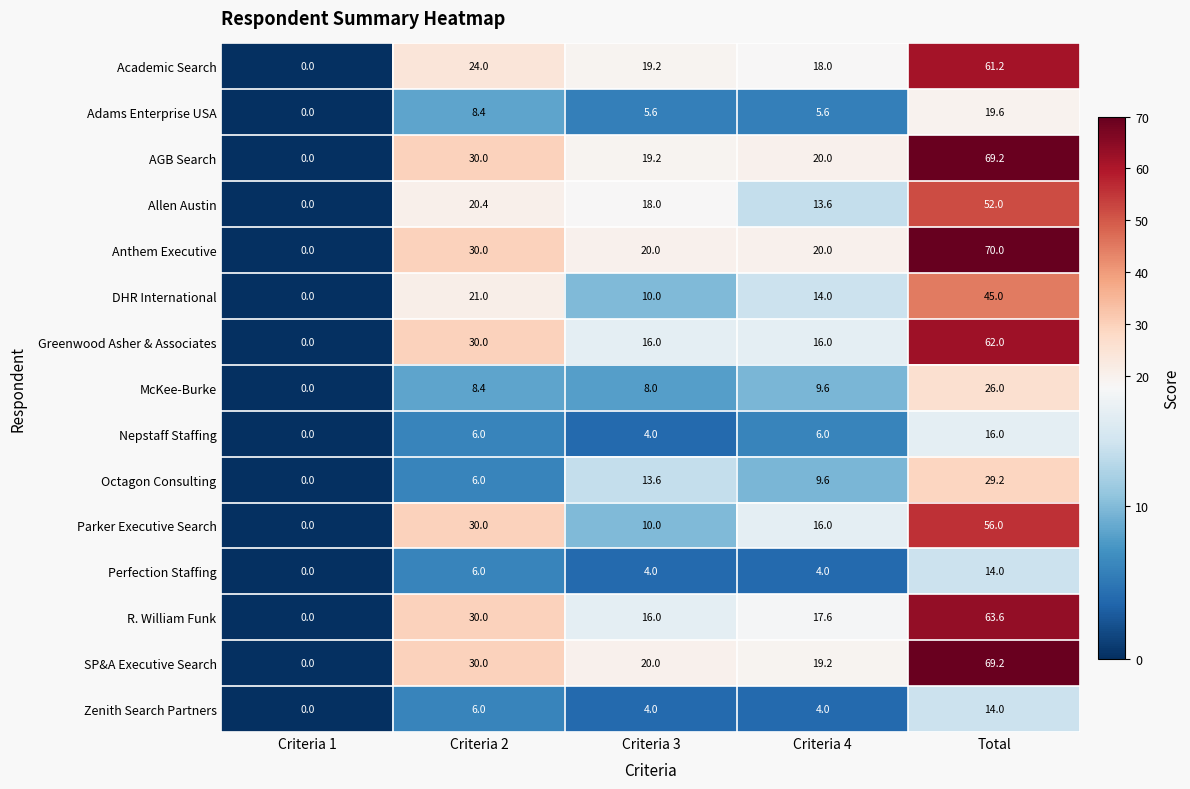

Where does the Adams Enterprise USA series first go above 5?

Criteria 2